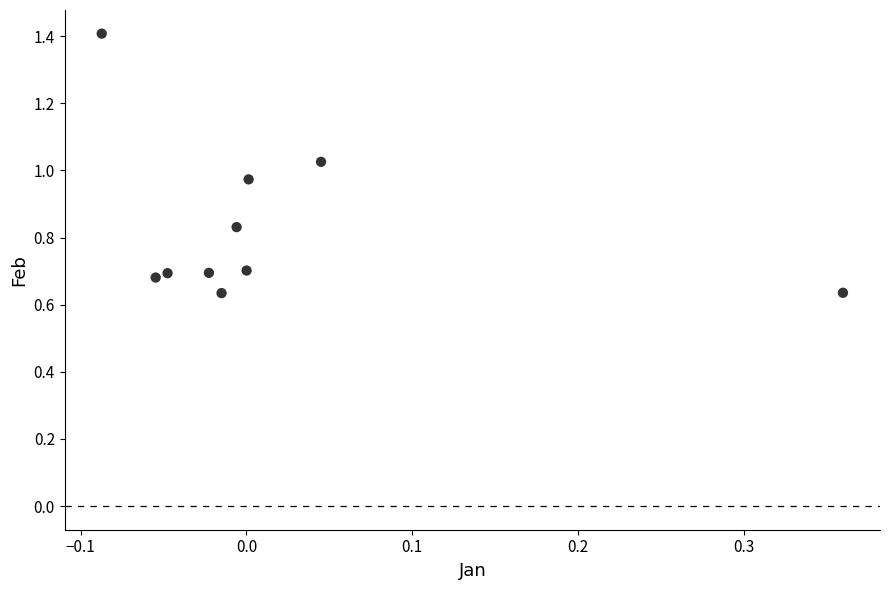

What is the range of X values (max minus min)?

0.4